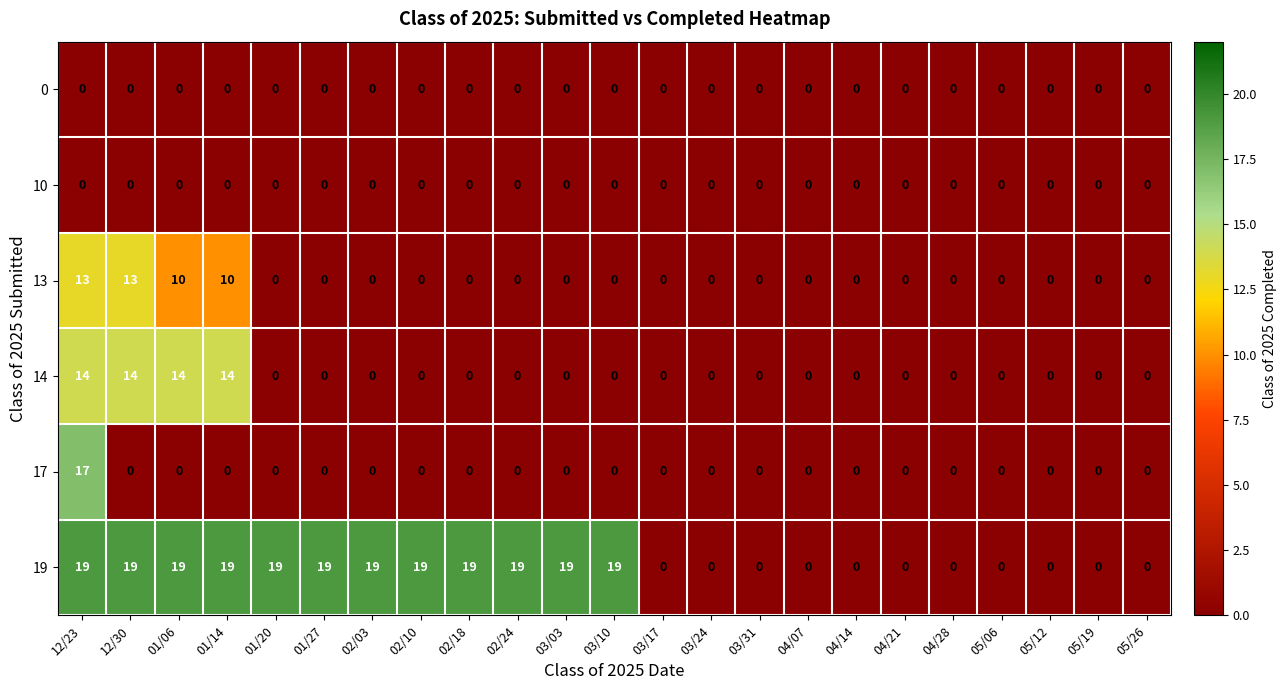

How many data points does each series have?

23